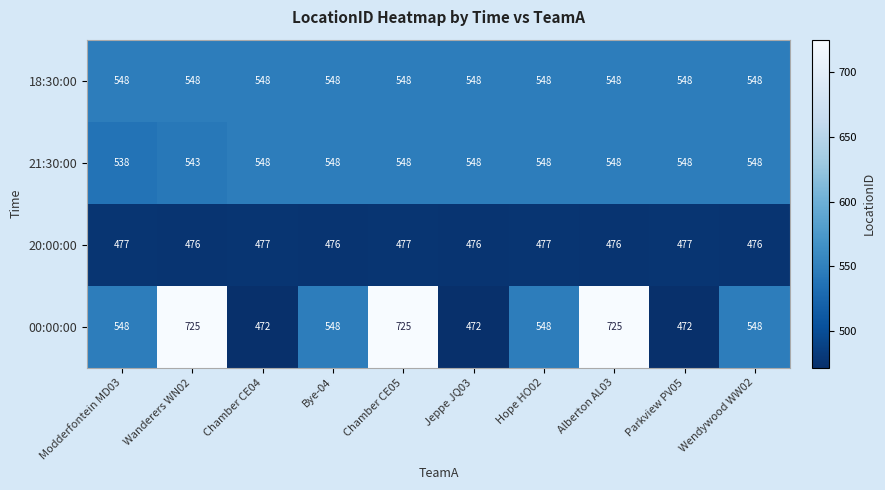

How many series are shown in this chart?

4